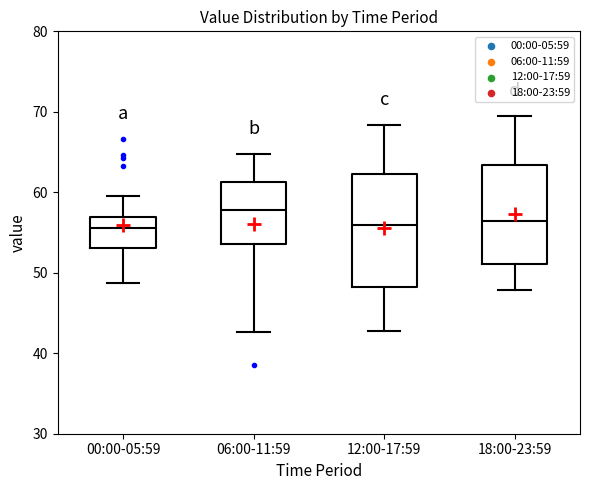

Which box's median line is the highest?

06:00-11:59